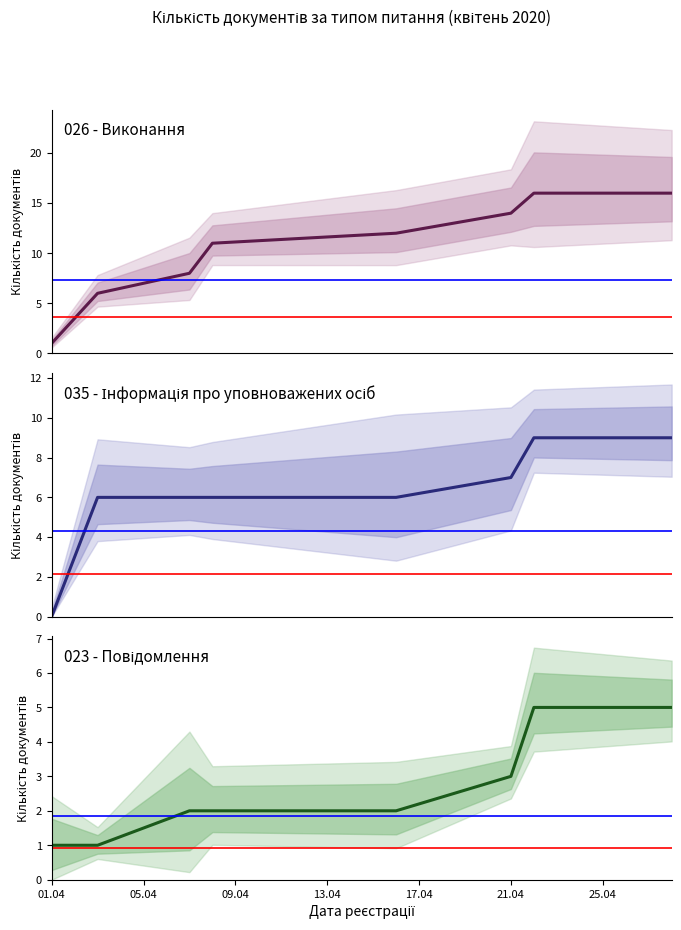

What is the total value across all series at 25.04?

30